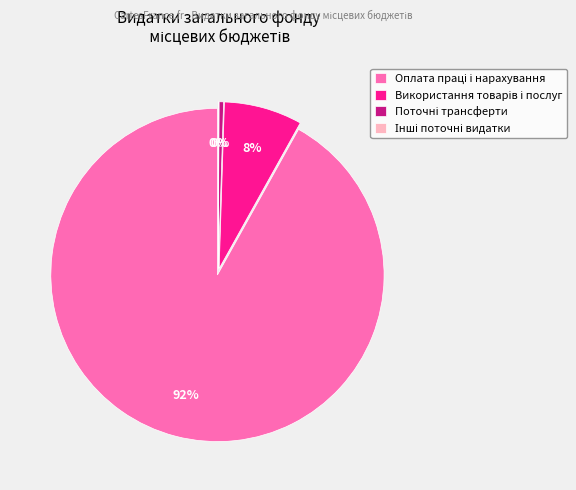

To the nearest percent, what is the average slice percentage?

25%